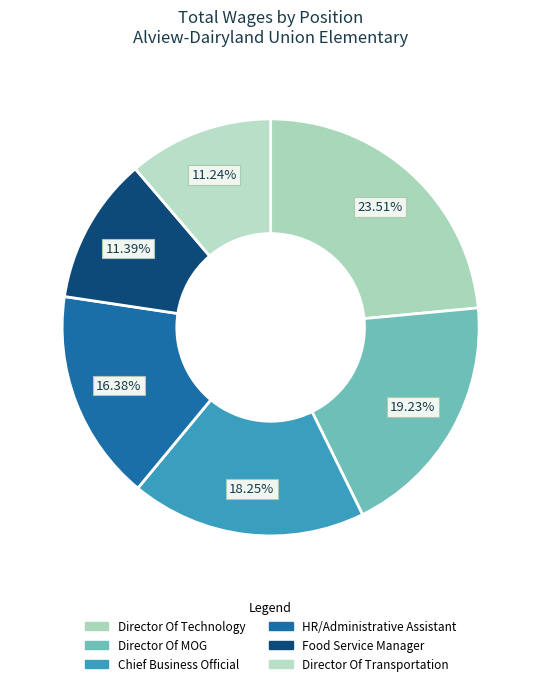

What is the ratio of the value at Food Service Manager to the value at Director Of MOG?

0.6